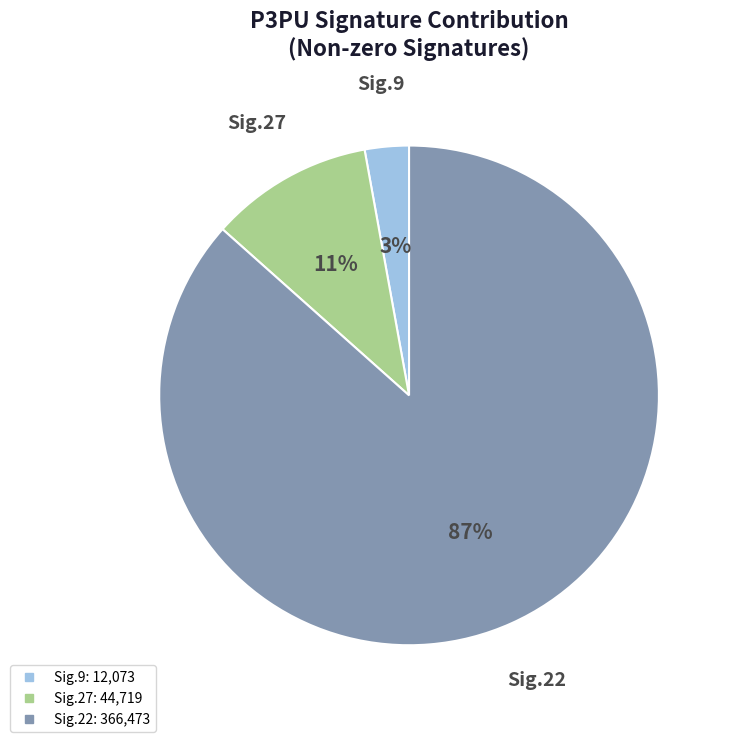

Does any single category account for the majority?

Yes